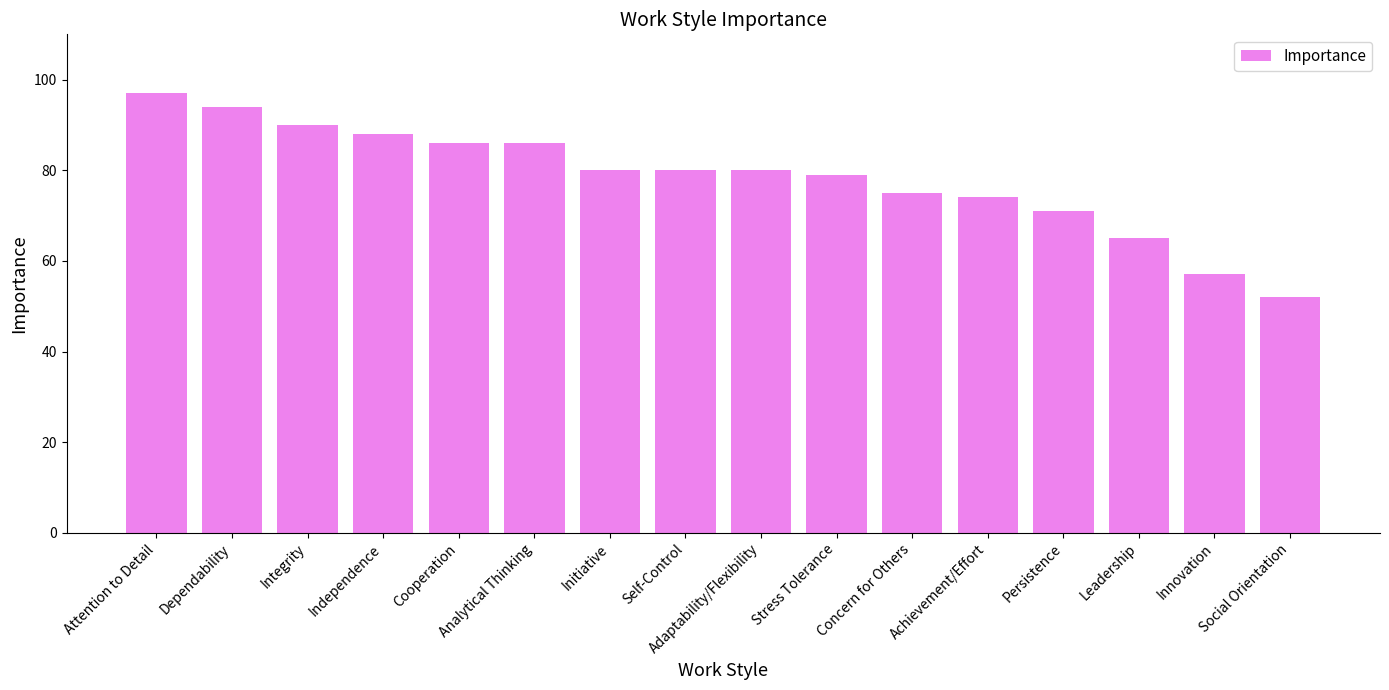

Are the bars grouped side by side (vs. stacked)?

No